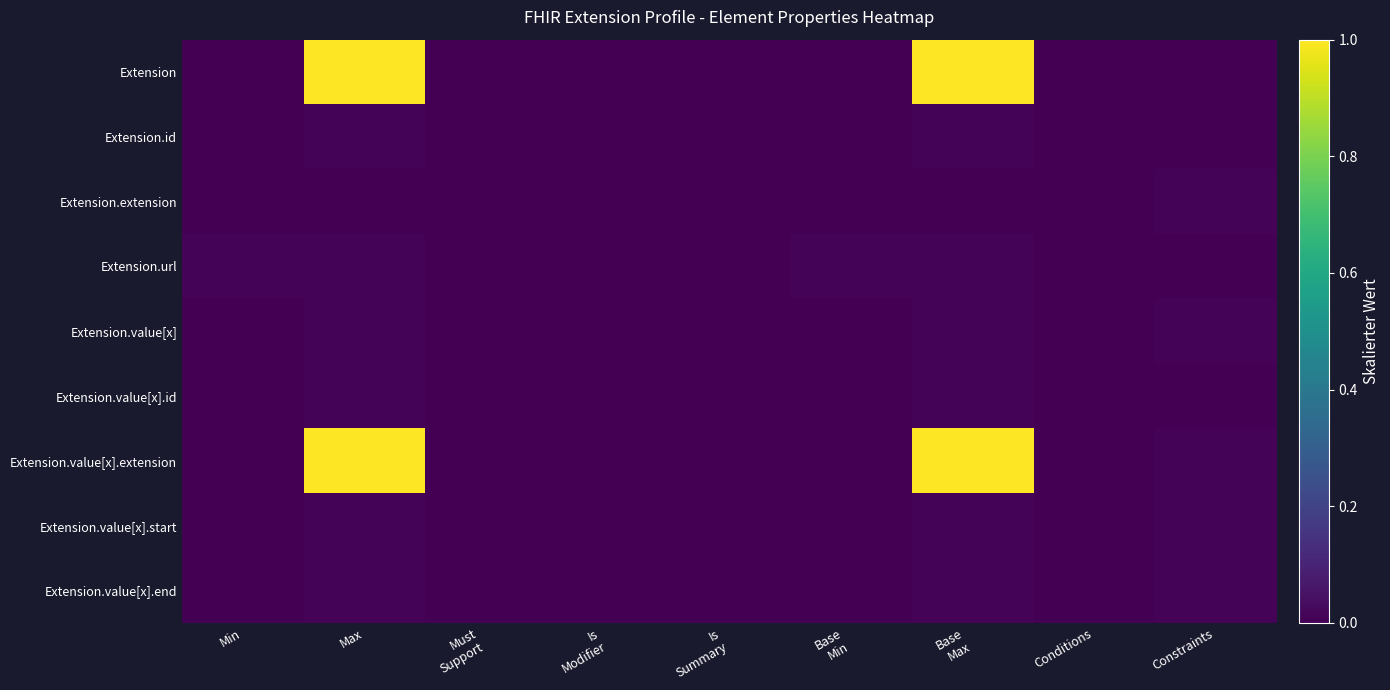

Which series changed the most between Is Modifier and Conditions?

Extension